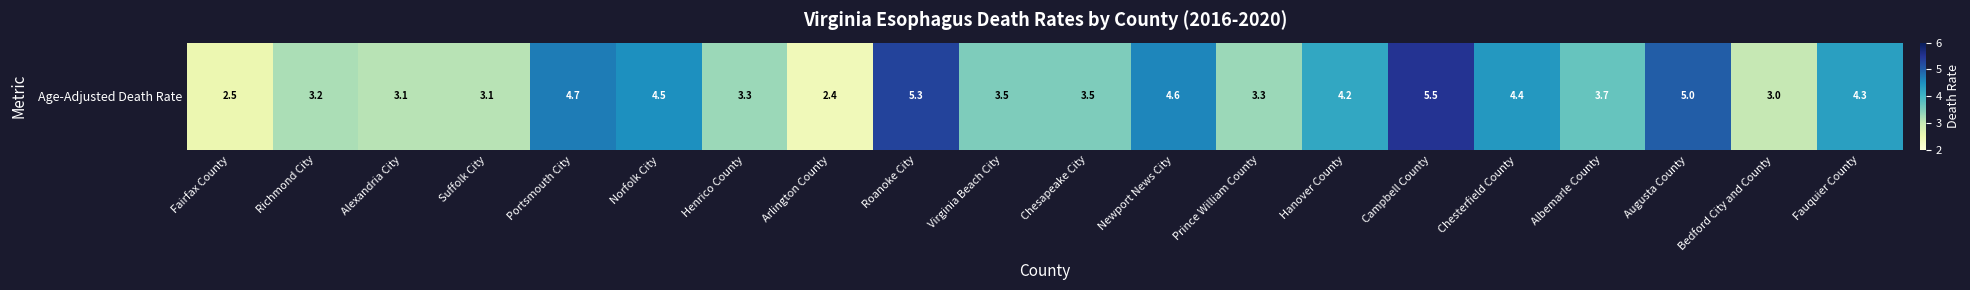

What is the sum of all values?

77.1